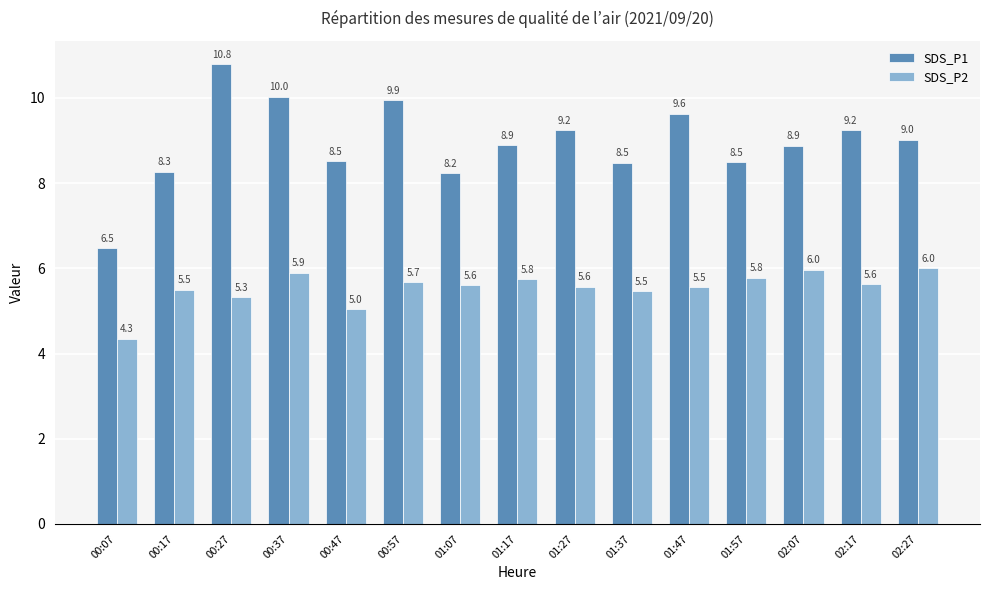

At 02:07, list the series in order from smallest to largest.

SDS_P2, SDS_P1